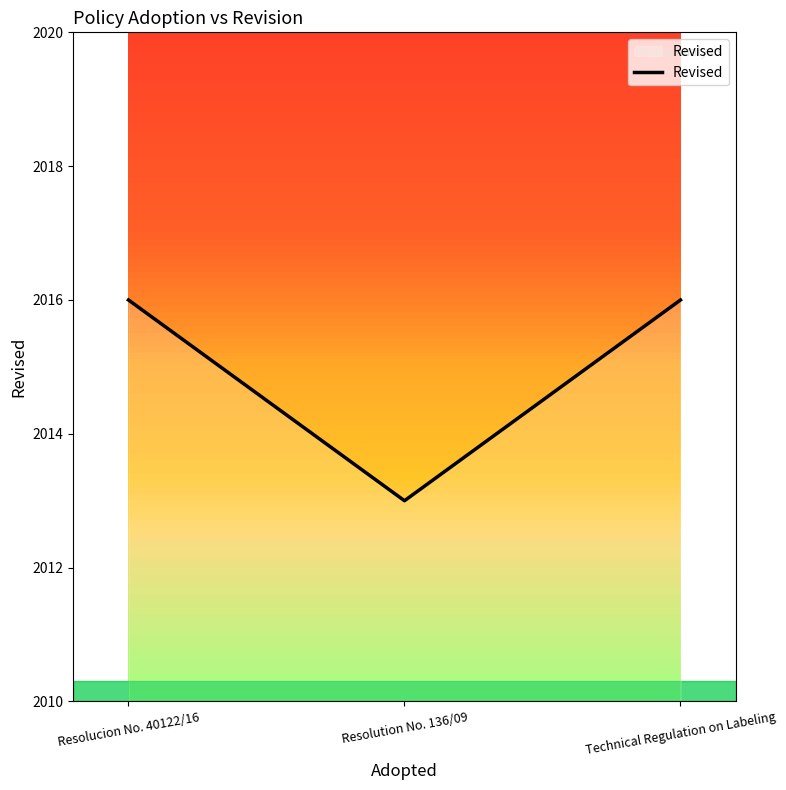

What is the maximum value shown in the chart?

2016